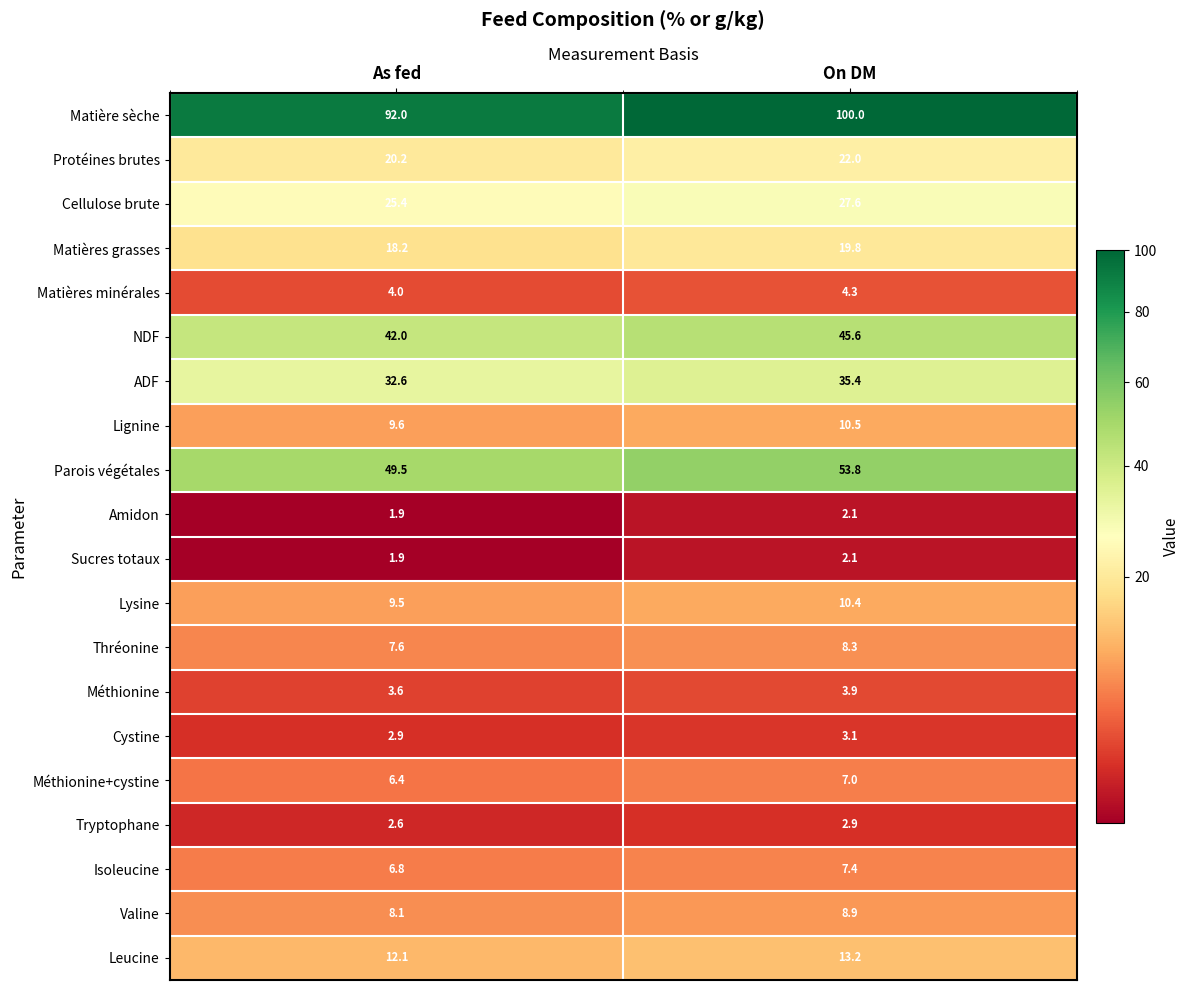

The value of ADF at On DM is 58.9. True or false?

False